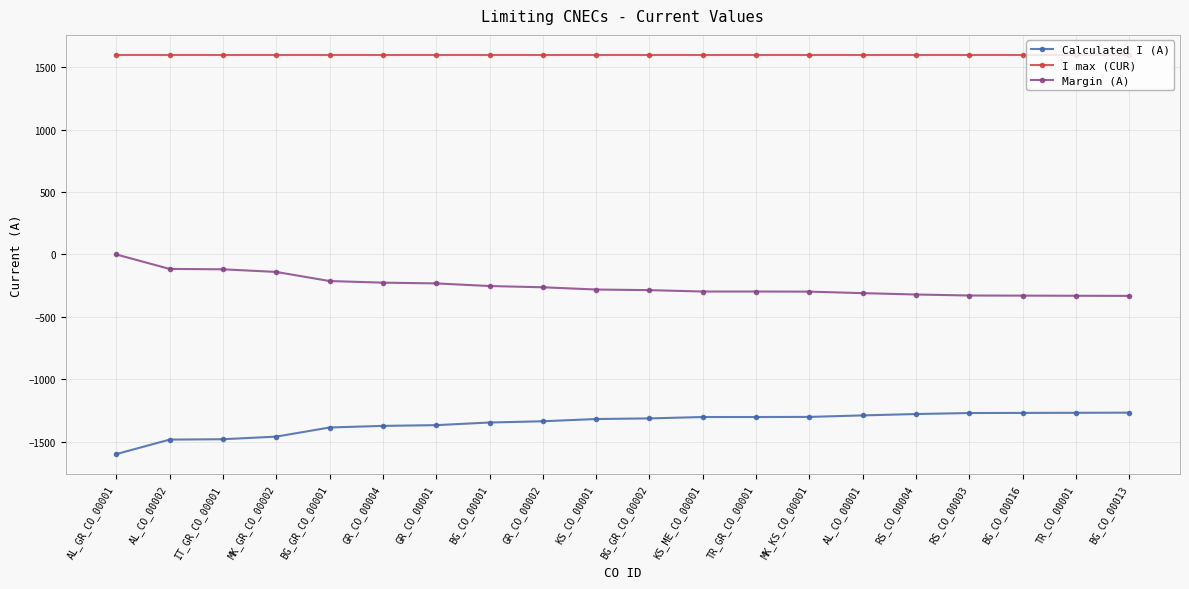

What is the label of the 8th point from the left?

BG_CO_00001